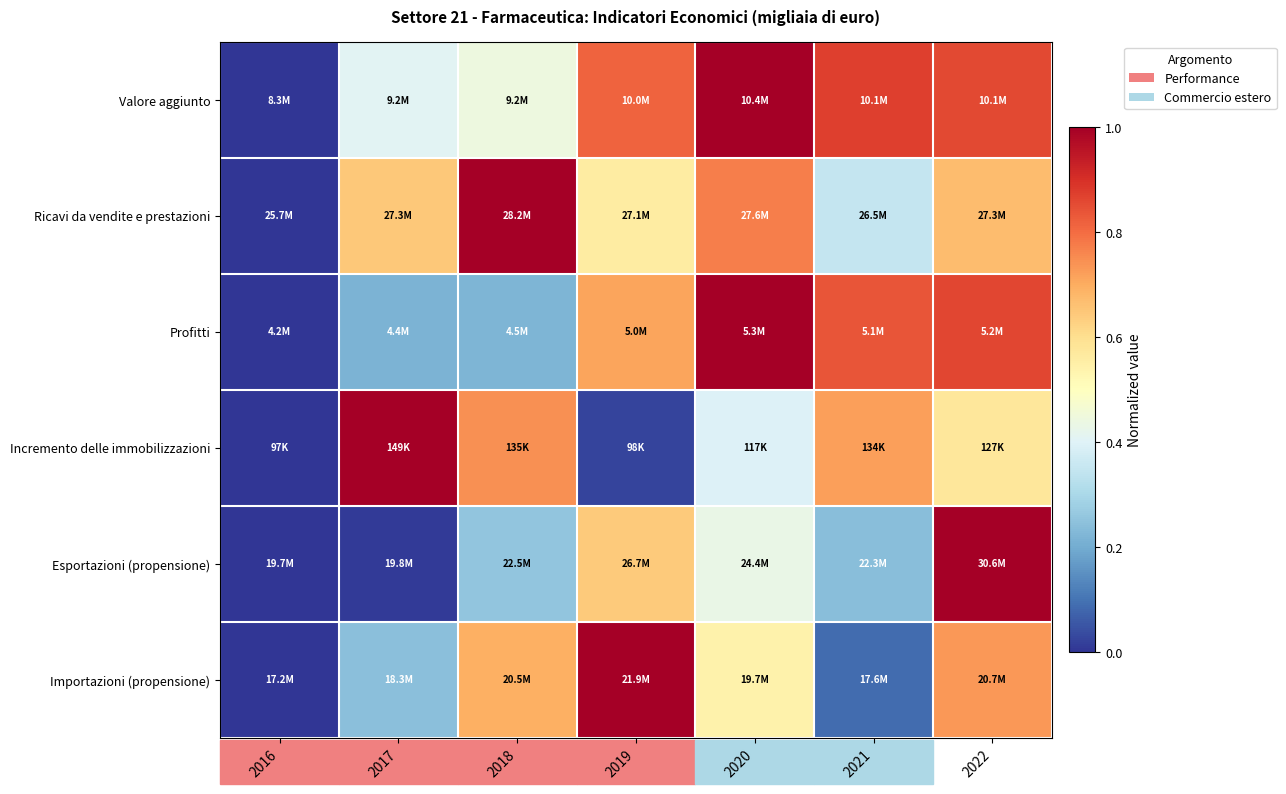

Reading left to right, list all the values displayed in this chart.

Valore aggiunto: 2016=0.0	2017=0.4	2018=0.4	2019=0.8	2020=1.0	2021=0.9	2022=0.9
Ricavi da vendite e prestazioni: 2016=0.0	2017=0.6	2018=1.0	2019=0.6	2020=0.8	2021=0.3	2022=0.7
Profitti: 2016=0.0	2017=0.2	2018=0.2	2019=0.7	2020=1.0	2021=0.8	2022=0.9
Incremento delle immobilizzazioni: 2016=0.0	2017=1.0	2018=0.7	2019=0.0	2020=0.4	2021=0.7	2022=0.6
Esportazioni (propensione): 2016=0.0	2017=0.0	2018=0.3	2019=0.6	2020=0.4	2021=0.2	2022=1.0
Importazioni (propensione): 2016=0.0	2017=0.2	2018=0.7	2019=1.0	2020=0.5	2021=0.1	2022=0.7